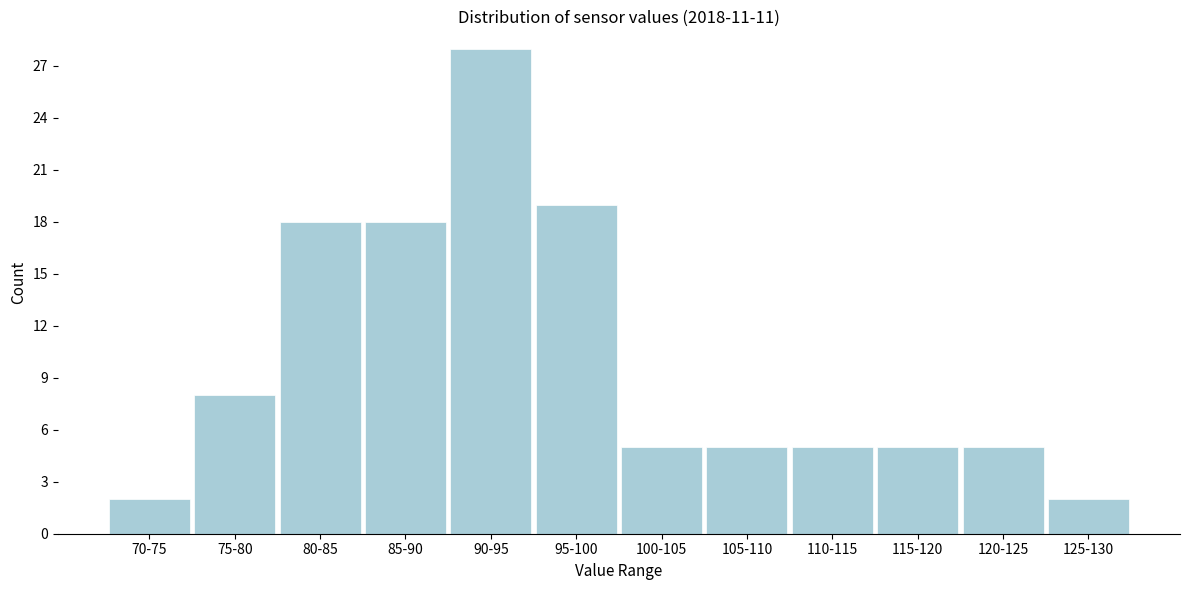

Reading left to right, list all the values displayed in this chart.

2	8	18	18	28	19	5	5	5	5	5	2